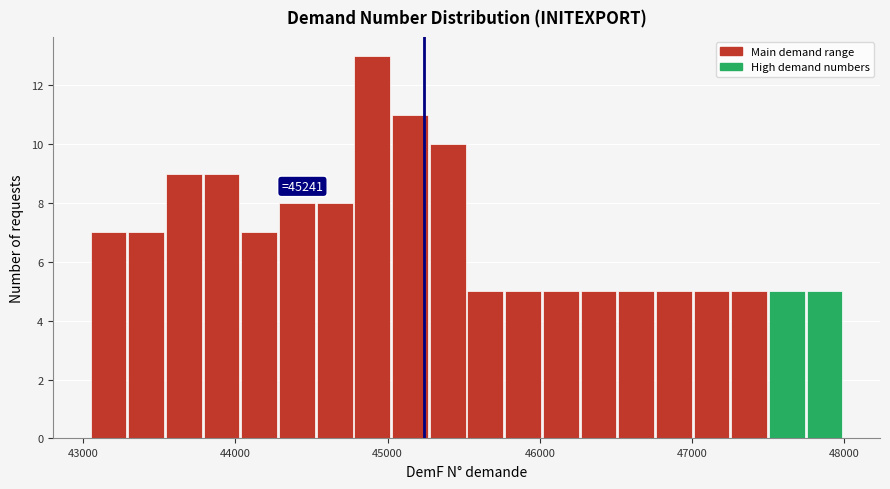

Read against the x-axis, roughly where is the centre of the tallest bar?

44900